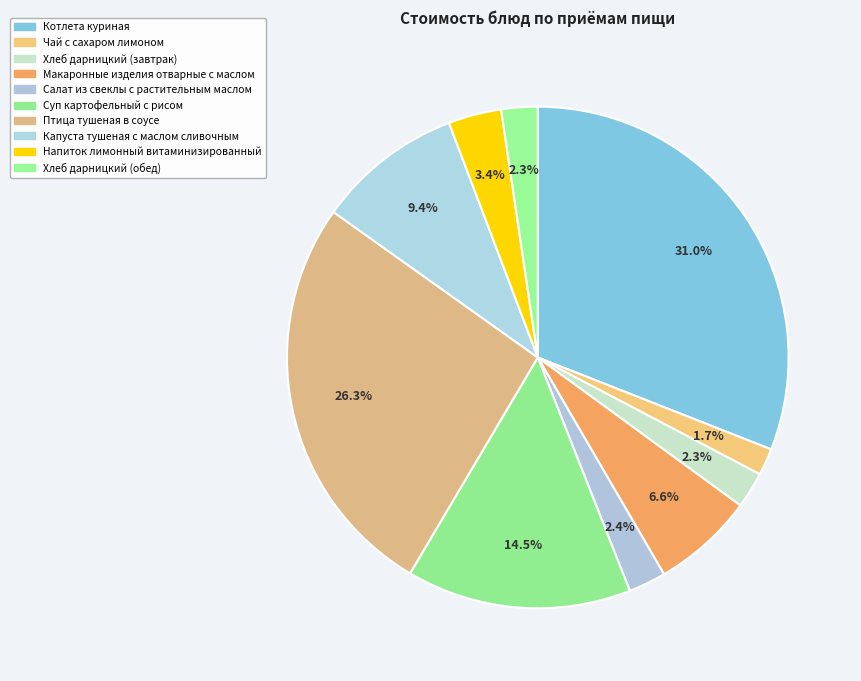

Count the number of slices in the pie.

10